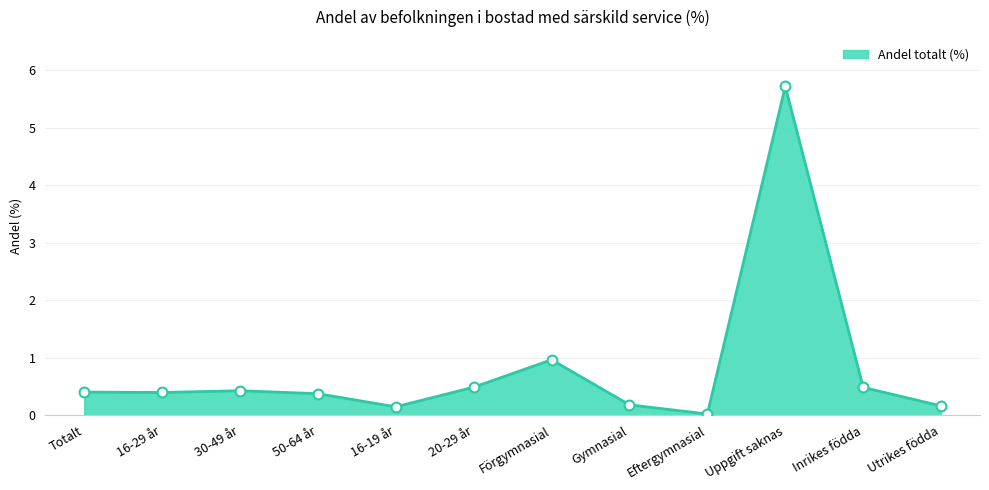

True or false: the data shows 9.5 at Uppgift saknas.

False